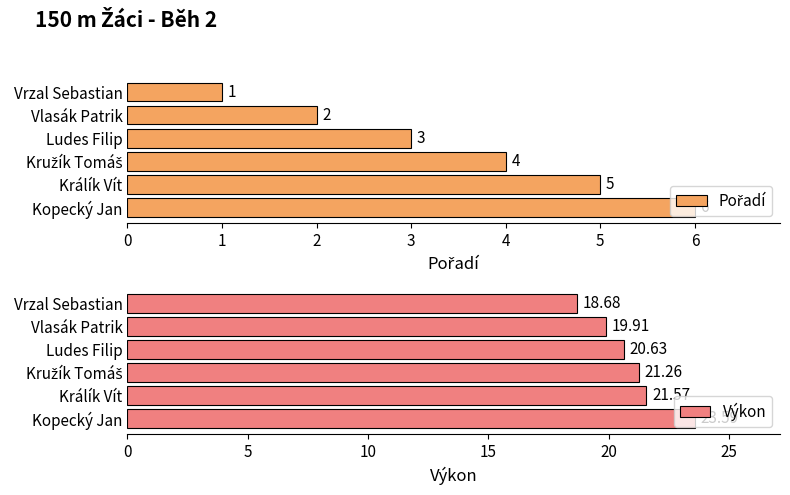

How many values in the Výkon series exceed 21?

3